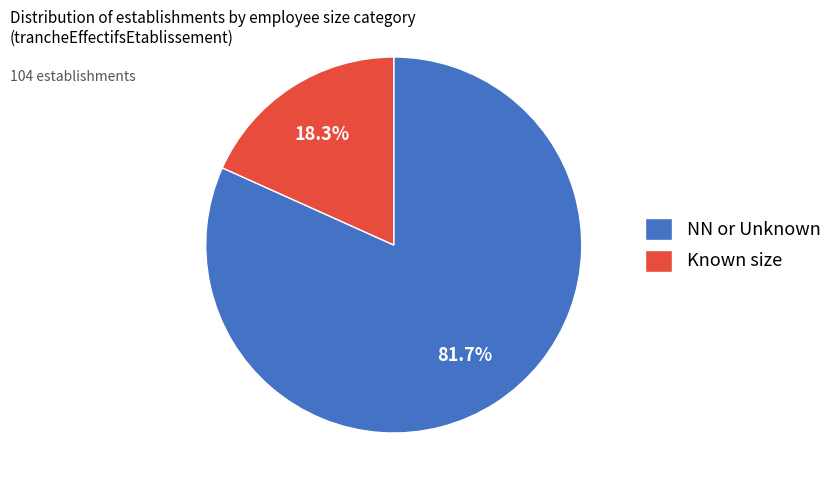

Which has a higher value, Known size or NN or Unknown?

NN or Unknown